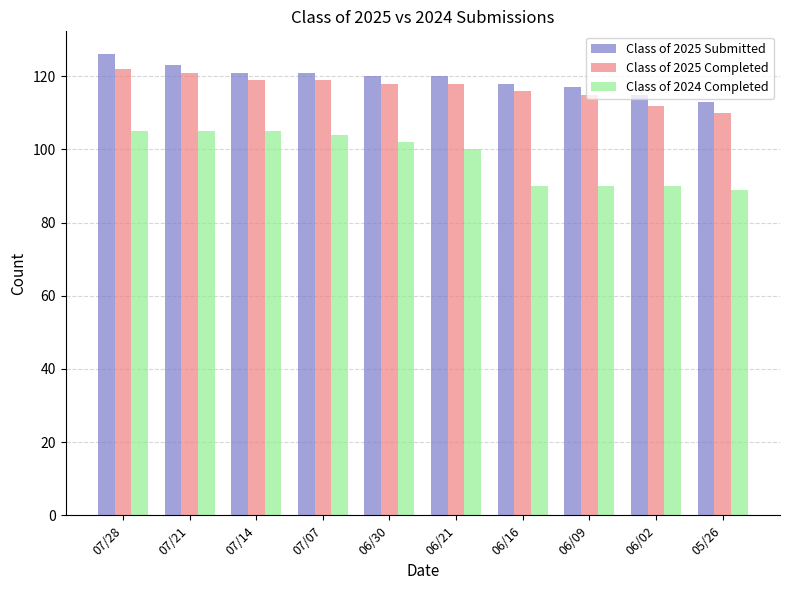

What is the total value across all series at 06/21?

338